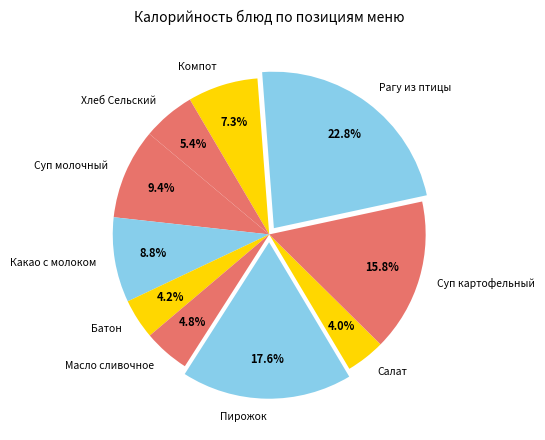

What percentage is the Масло сливочное slice, to the nearest percent?

5%